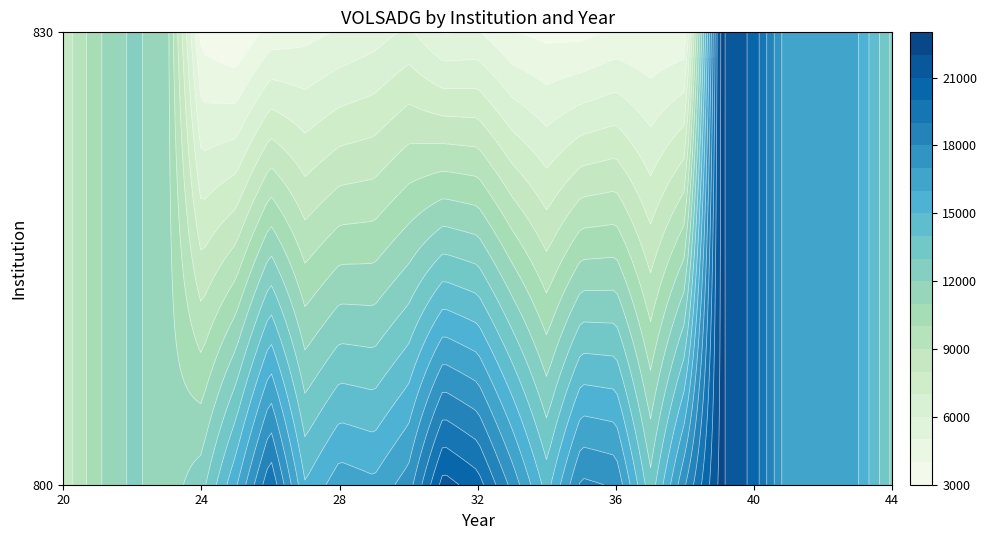

True or false: 800 has a value of 11245 at 42.

False